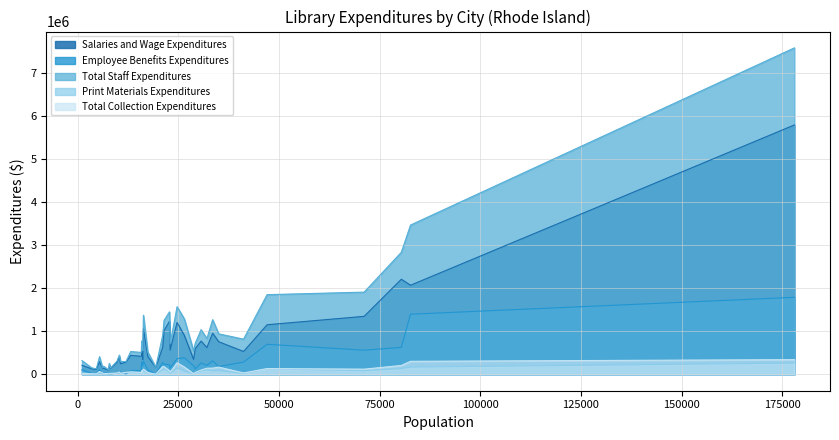

True or false: Salaries and Wage Expenditures and Print Materials Expenditures intersect in this chart.

False